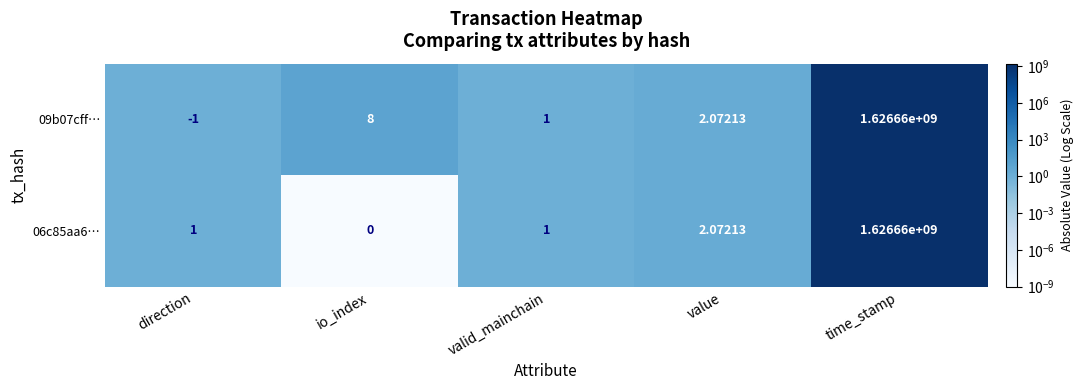

How many categories are shown in the chart?

5